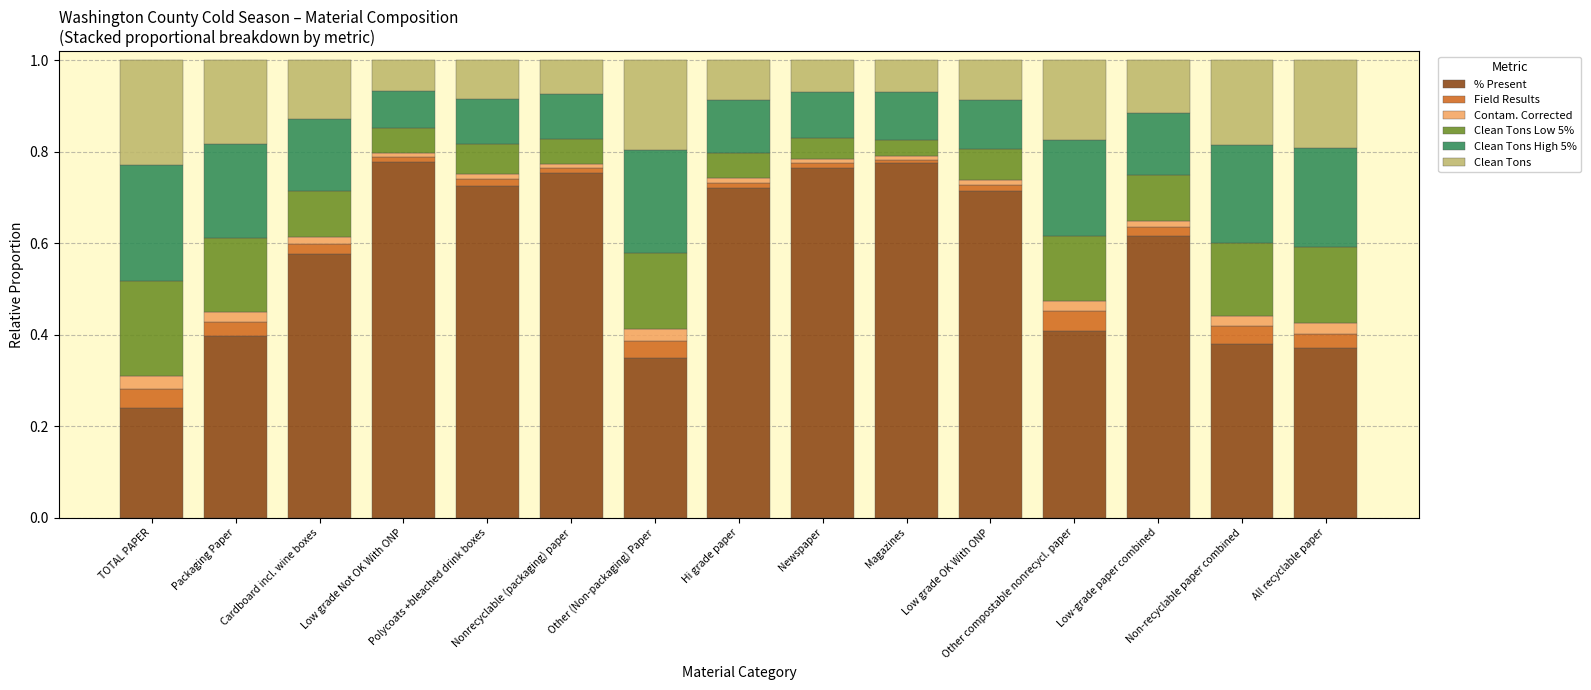

Rank the series by their maximum value, from lowest to highest.

Contam. Corrected, Field Results, Clean Tons Low 5%, Clean Tons, Clean Tons High 5%, % Present